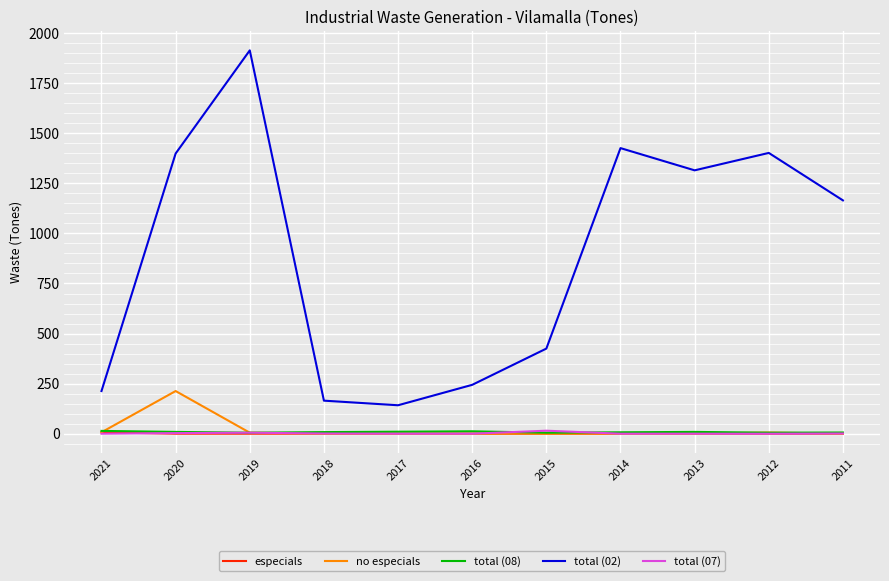

What is the sum of all total (08) values?

90